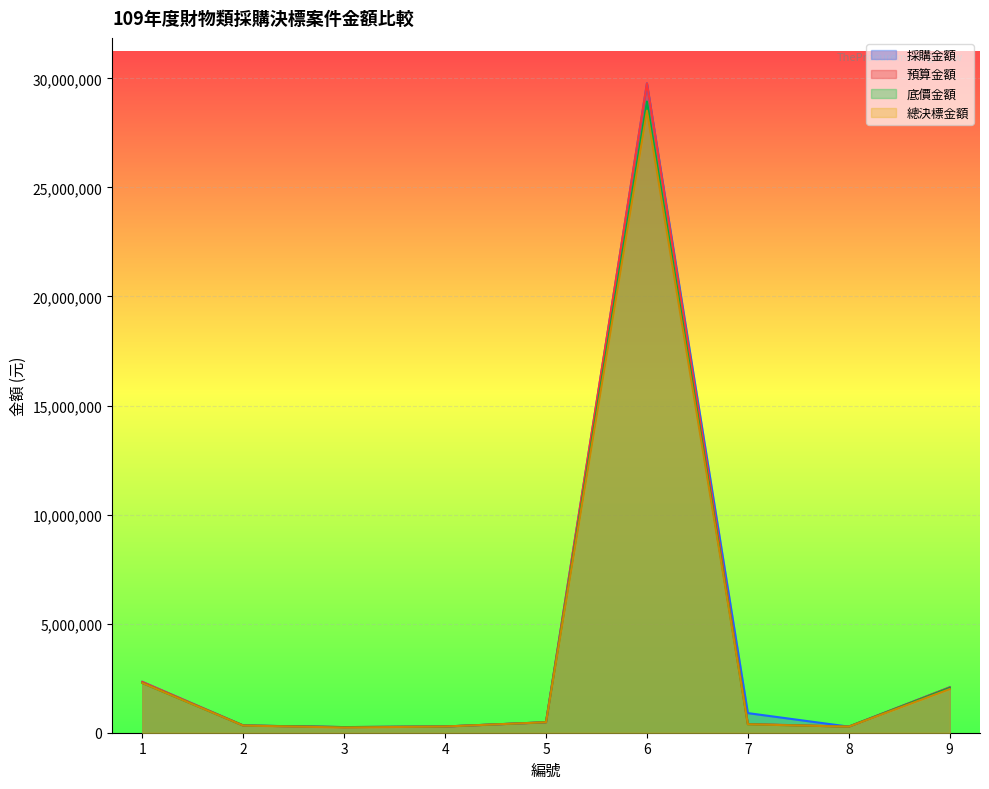

True or false: 預算金額 and 總決標金額 cross at least once.

False